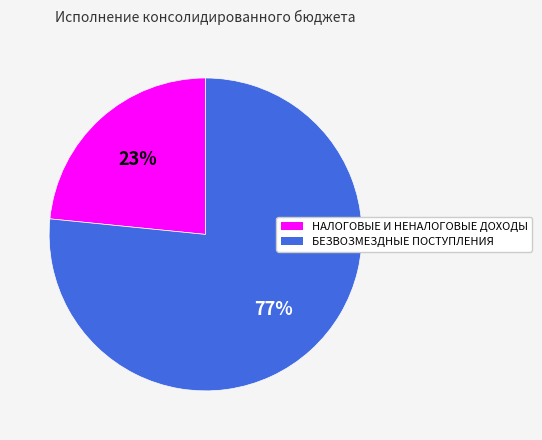

To the nearest percent, what portion does НАЛОГОВЫЕ И НЕНАЛОГОВЫЕ ДОХОДЫ represent?

23%